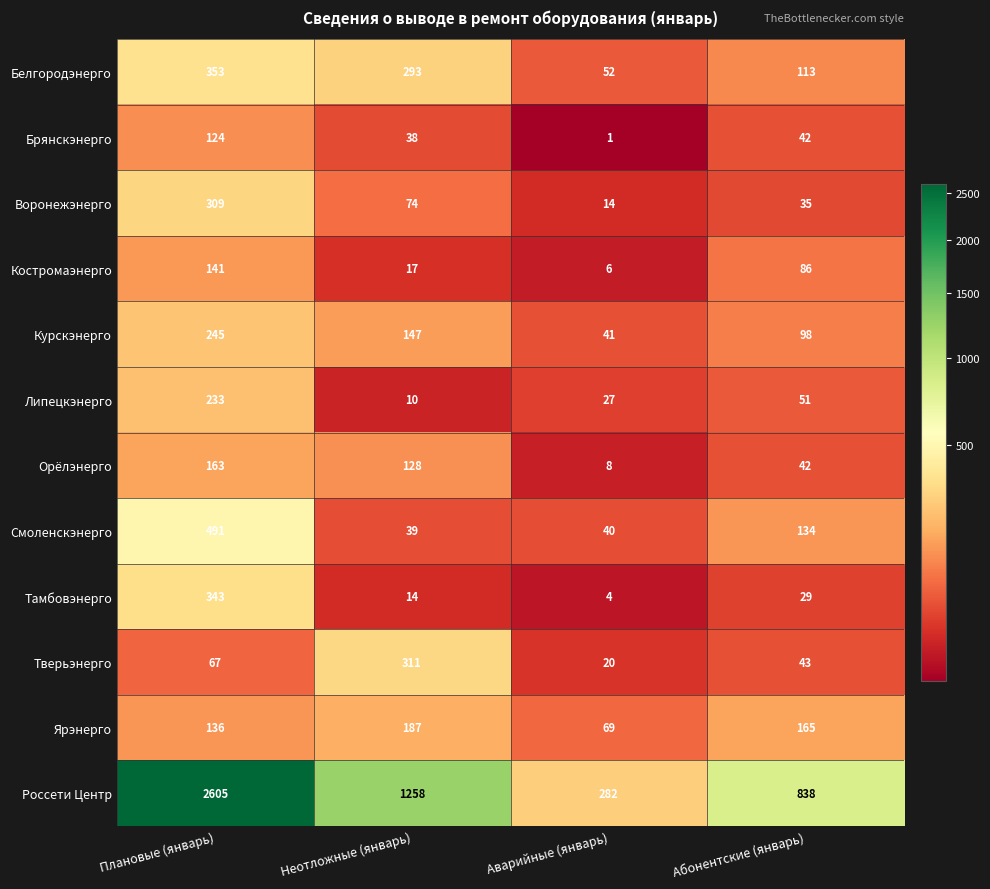

True or false: Россети Центр has a value of 571 at Плановые (январь).

False